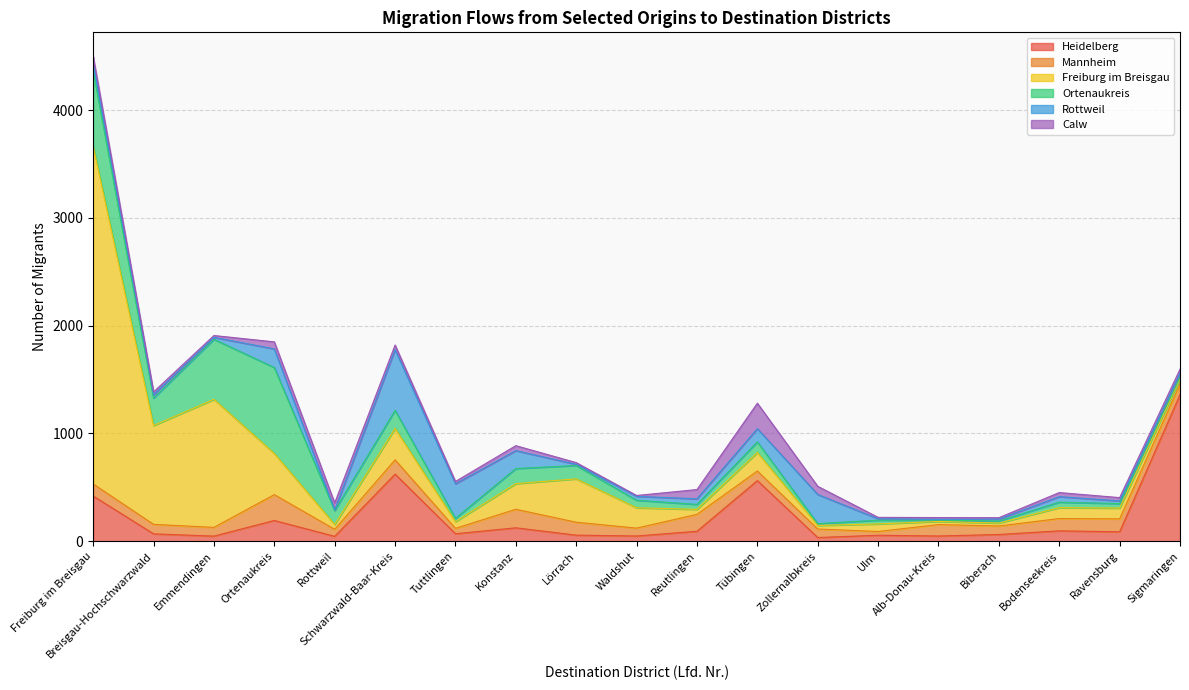

True or false: Rottweil has more than 2 interior local peaks.

True